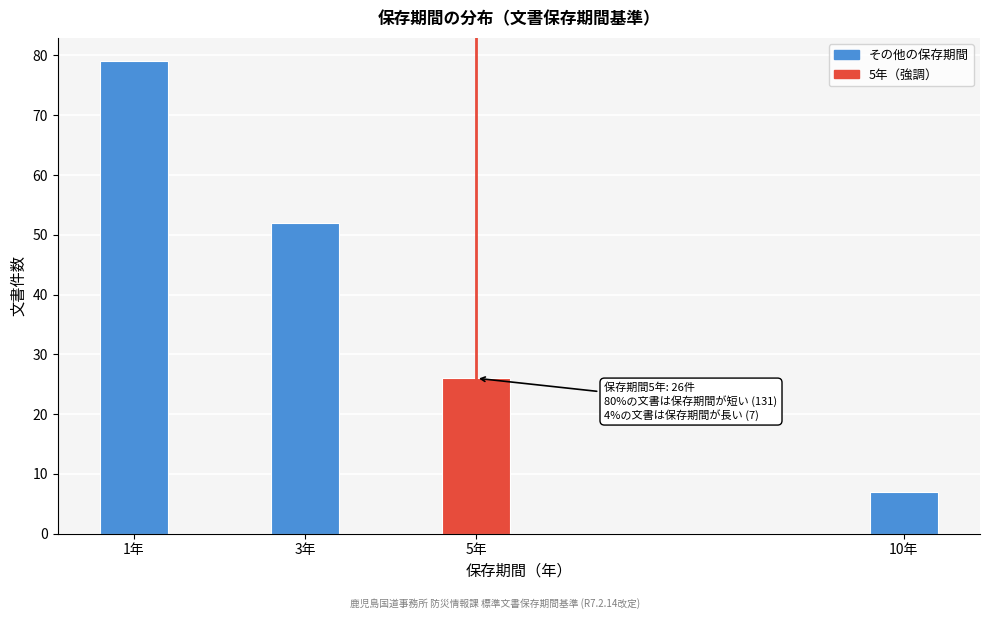

Reading left to right, transcribe all the data shown in this chart.

1年=79	3年=52	5年=26	10年=7